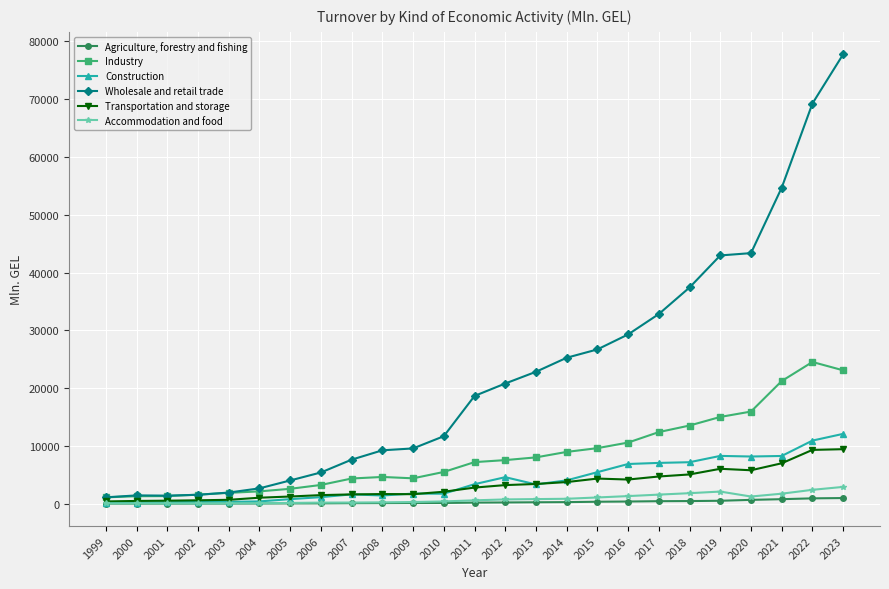

Which series has the largest total across all categories?

Wholesale and retail trade